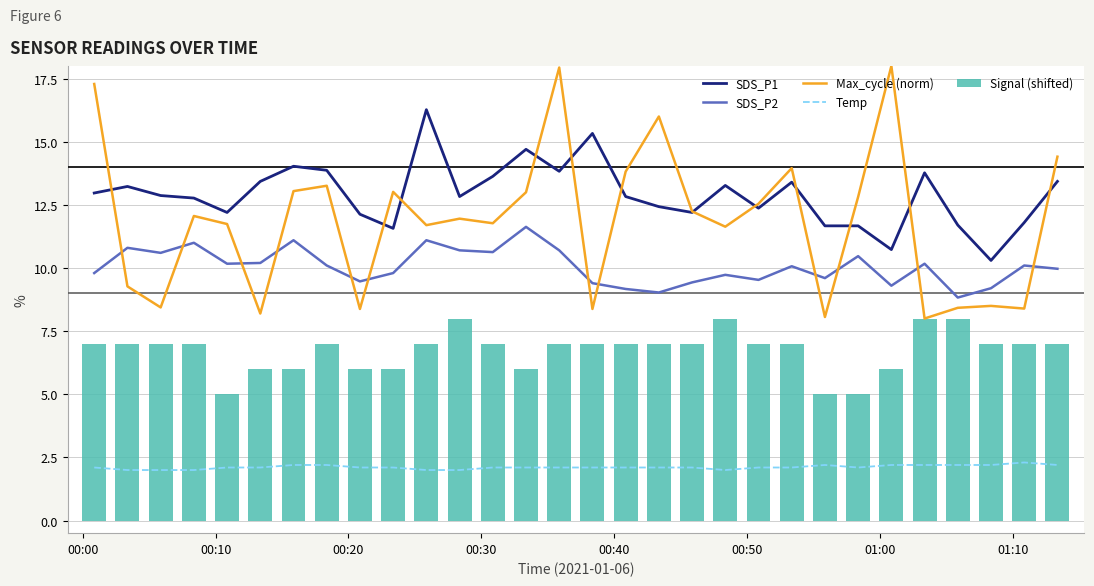

At how many categories does at least one series exceed 15?

6